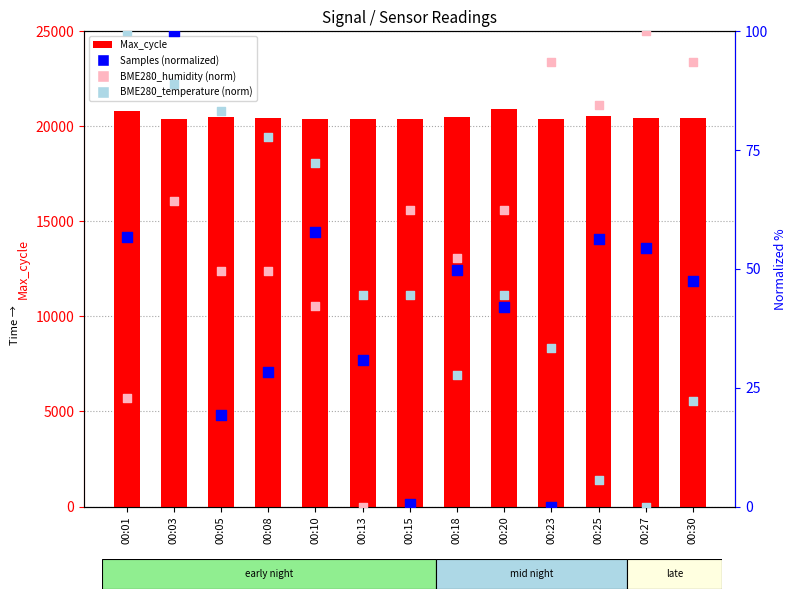

What are all the series names shown in the legend?

Max_cycle, Samples (normalized), BME280_humidity (norm), BME280_temperature (norm)